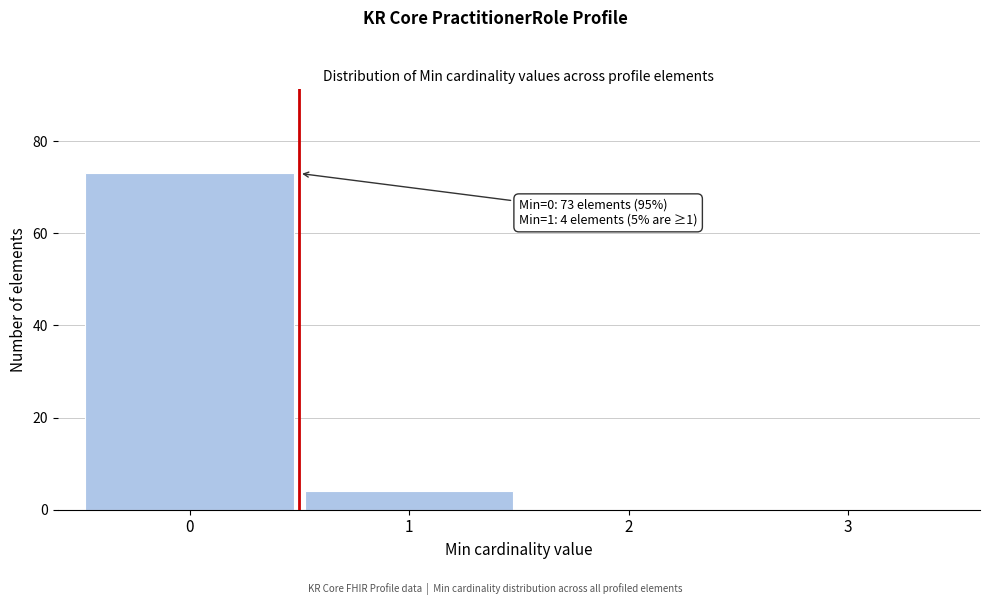

Over which range of the x-axis is the bar tallest?

-0.5 to 0.5